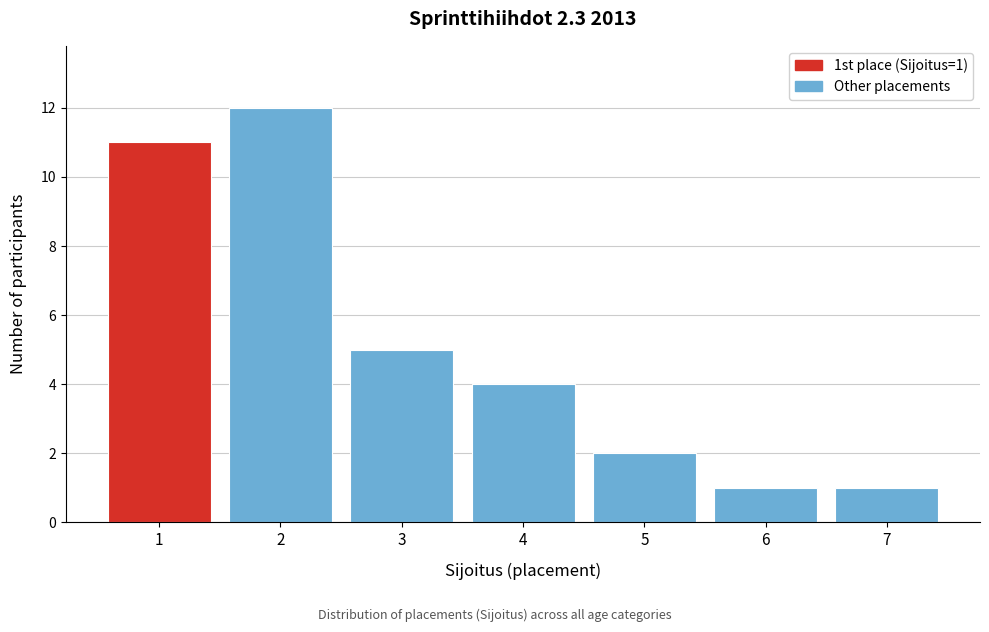

Reading right to left, transcribe all the data shown in this chart.

7=1	6=1	5=2	4=4	3=5	2=12	1=11